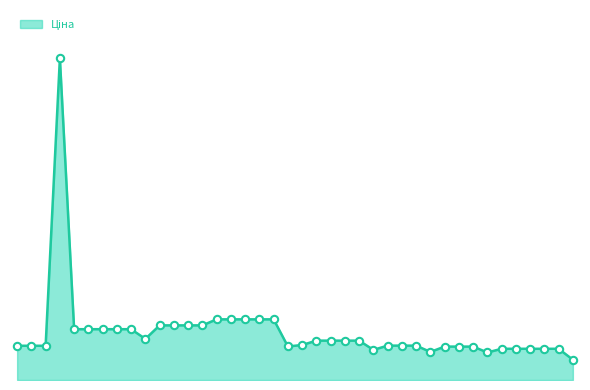

Is this an area chart (filled region under the line)?

Yes